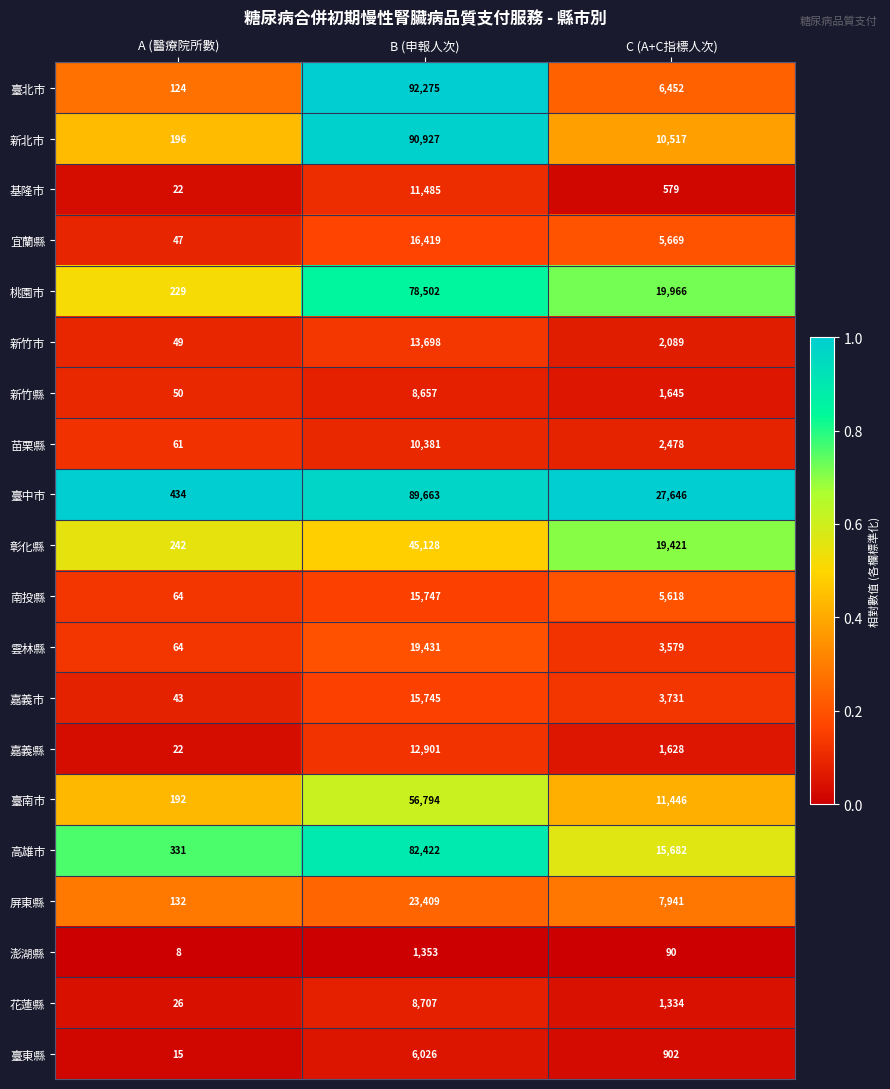

Is it true that 基隆市 equals 579 at C (A+C指標人次)?

True